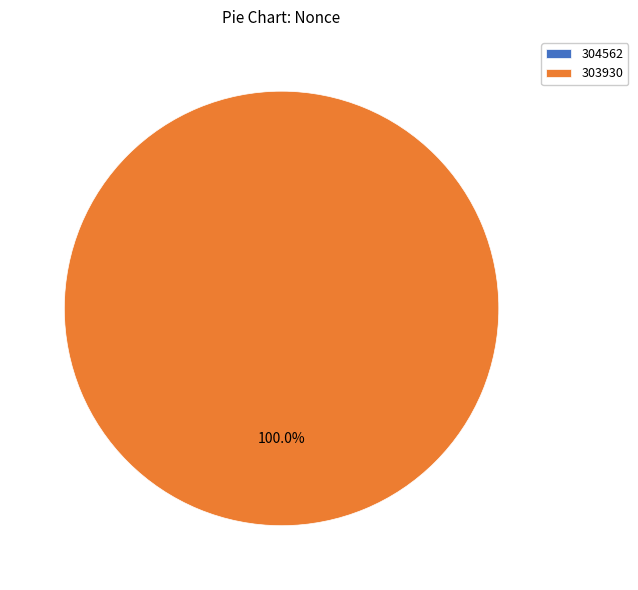

Between 303930 and 304562, which is larger?

303930